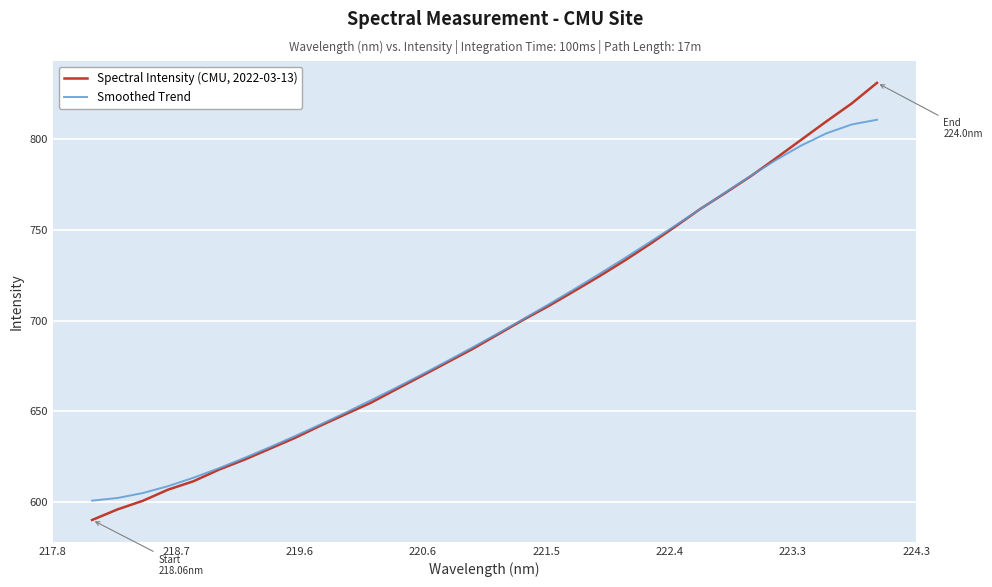

Which series has the widest spread of values?

Spectral Intensity (CMU, 2022-03-13)